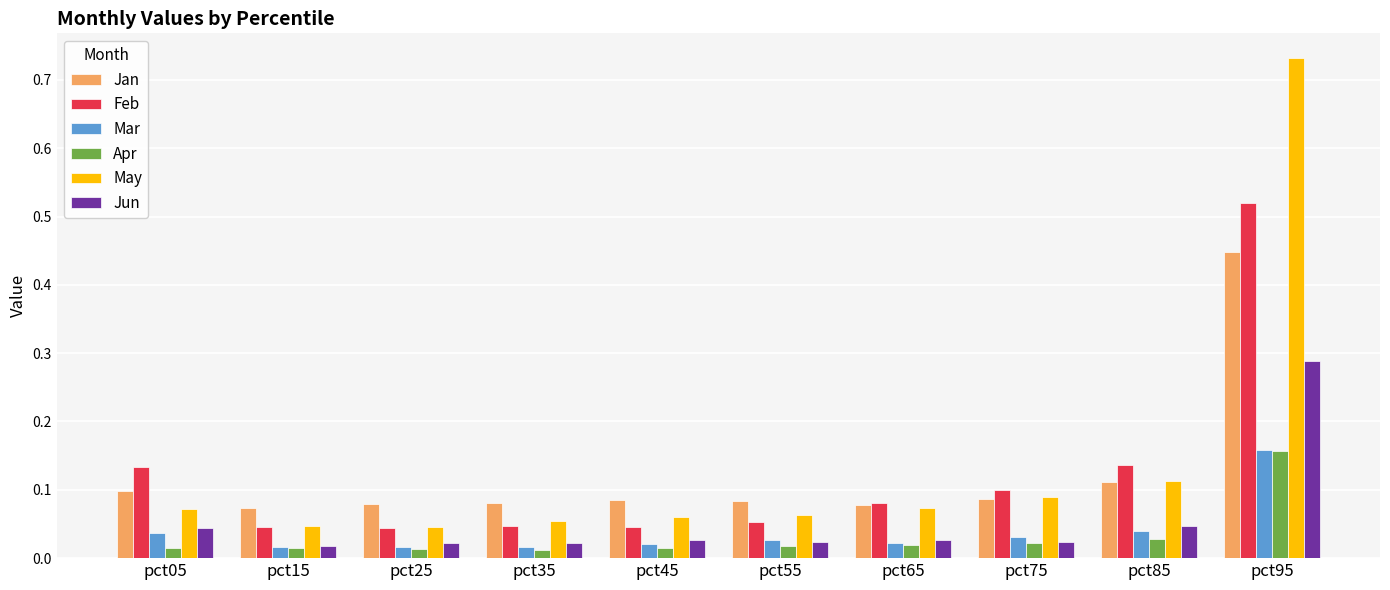

Which series has the largest range (max minus min)?

May